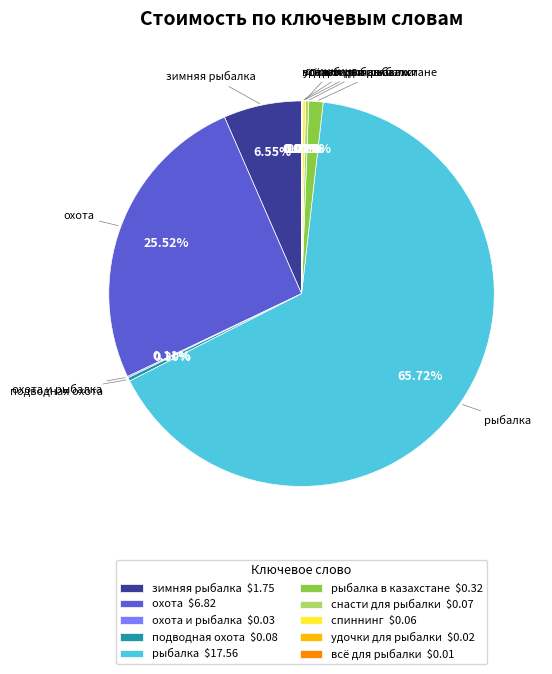

Is there any slice that represents more than half of the pie?

Yes